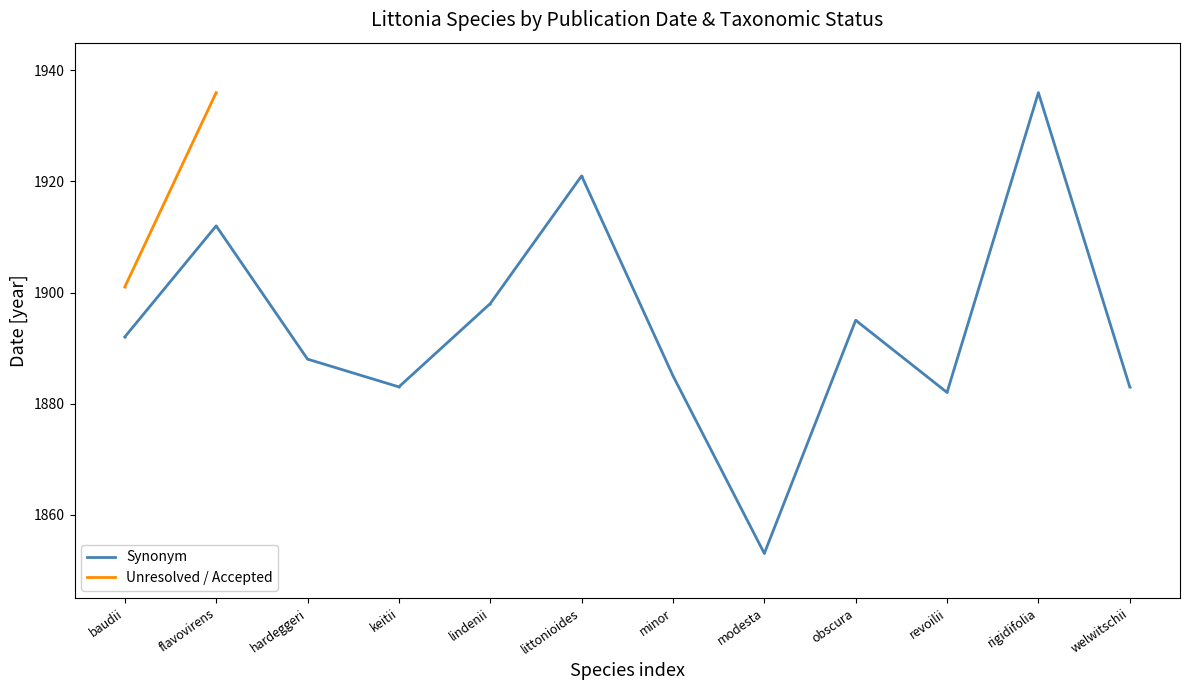

Approximately how many times larger is the value at lindenii compared to obscura?

1.0